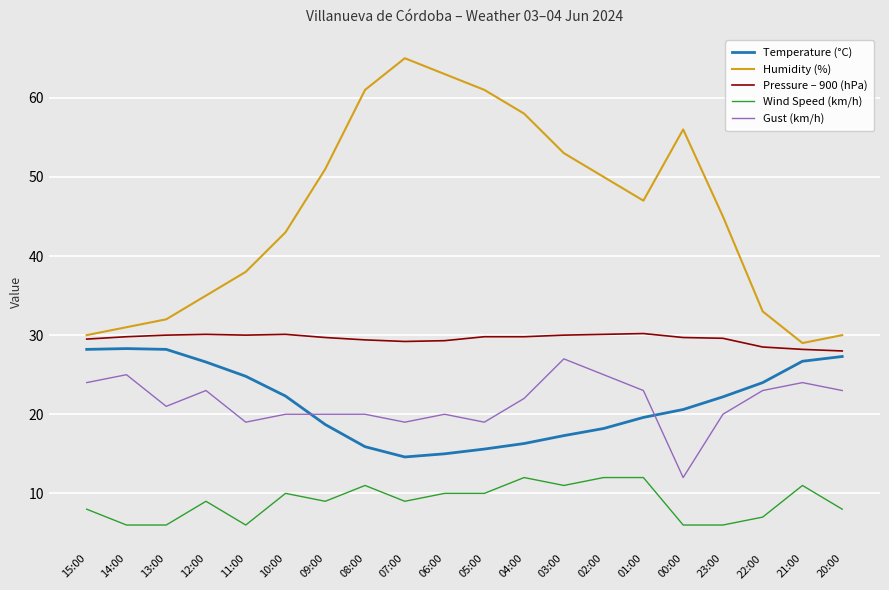

Which series has the largest total across all categories?

Humidity (%)